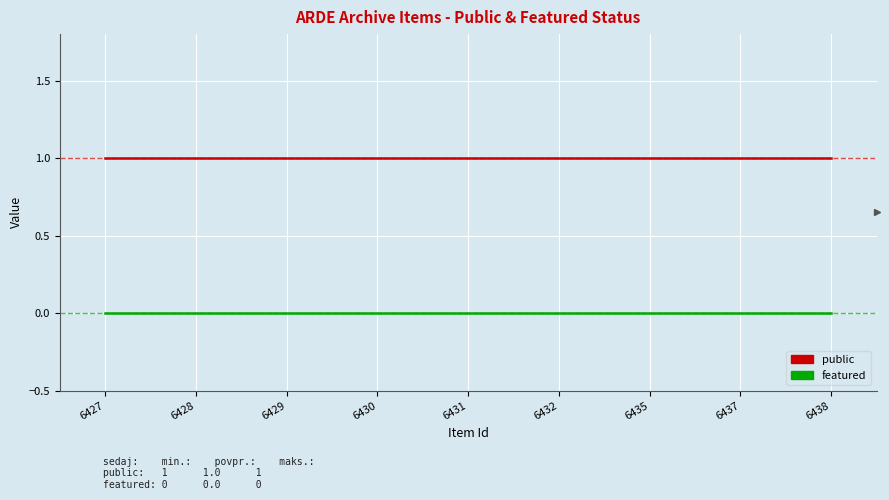

True or false: public has a value of 0 at 6431.

False